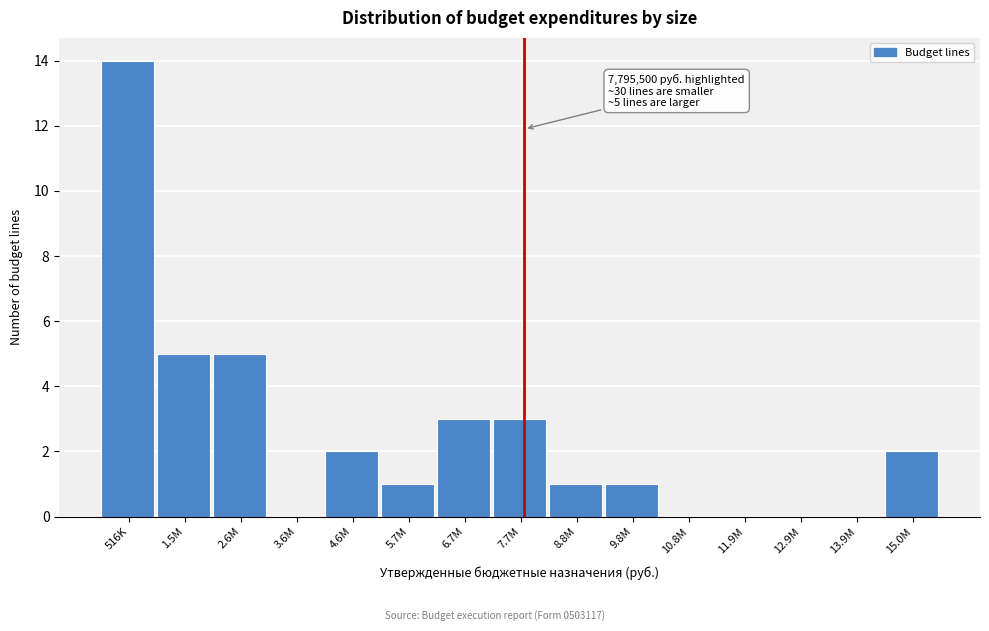

Reading right to left, list all the values displayed in this chart.

15.0M=2	13.9M=0	12.9M=0	11.9M=0	10.8M=0	9.8M=1	8.8M=1	7.7M=3	6.7M=3	5.7M=1	4.6M=2	3.6M=0	2.6M=5	1.5M=5	516K=14